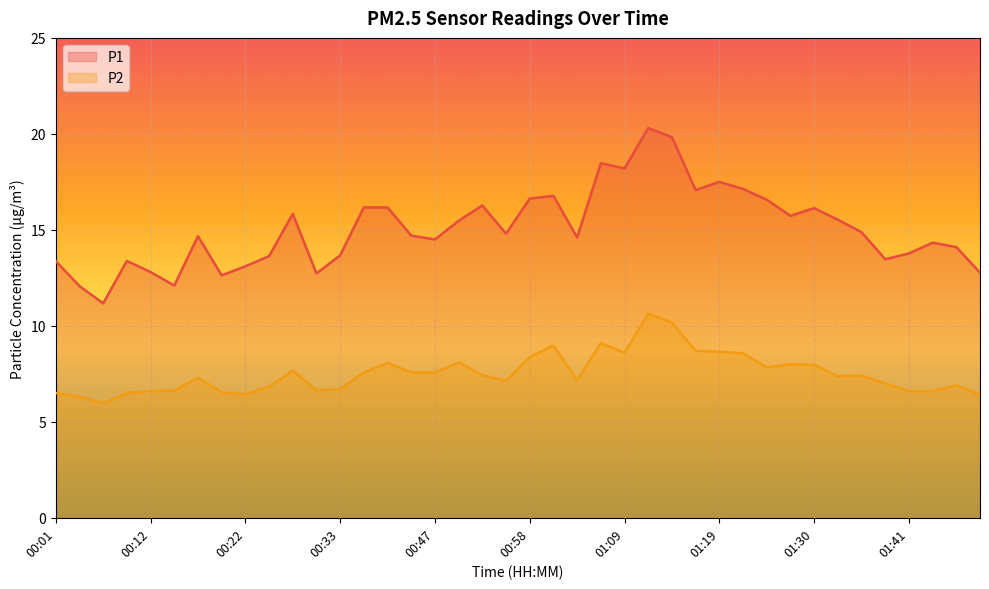

Which series has the largest total across all categories?

P1